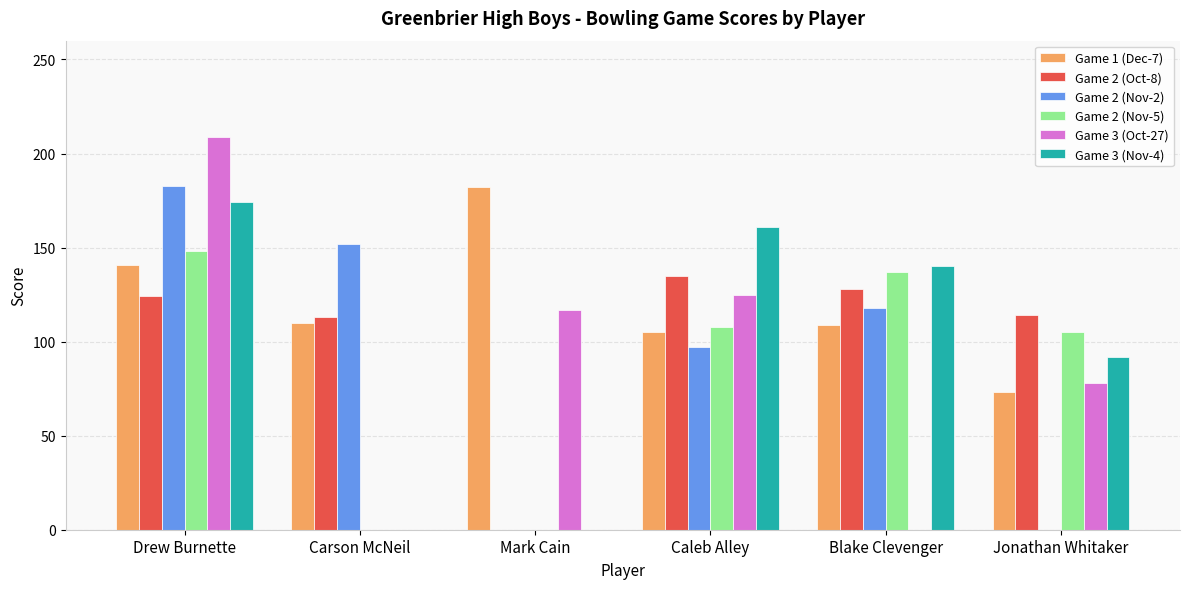

At which label does Game 3 (Nov-4) first exceed 140?

Drew Burnette